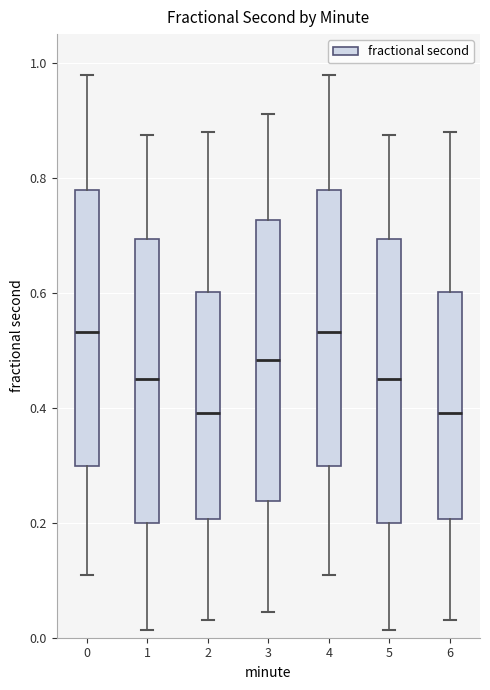

Reading left to right, read every box against the y-axis: the position of its median line, the range the box covers, and the ends of its whiskers. The values are not printed on the chart, so give them approximately, as read against the axis.

0: median 0.54, box 0.30 to 0.78, whiskers 0.10 to 0.98
1: median 0.46, box 0.20 to 0.70, whiskers 0.02 to 0.88
2: median 0.40, box 0.20 to 0.60, whiskers 0.04 to 0.88
3: median 0.48, box 0.24 to 0.72, whiskers 0.04 to 0.92
4: median 0.54, box 0.30 to 0.78, whiskers 0.10 to 0.98
5: median 0.46, box 0.20 to 0.70, whiskers 0.02 to 0.88
6: median 0.40, box 0.20 to 0.60, whiskers 0.04 to 0.88